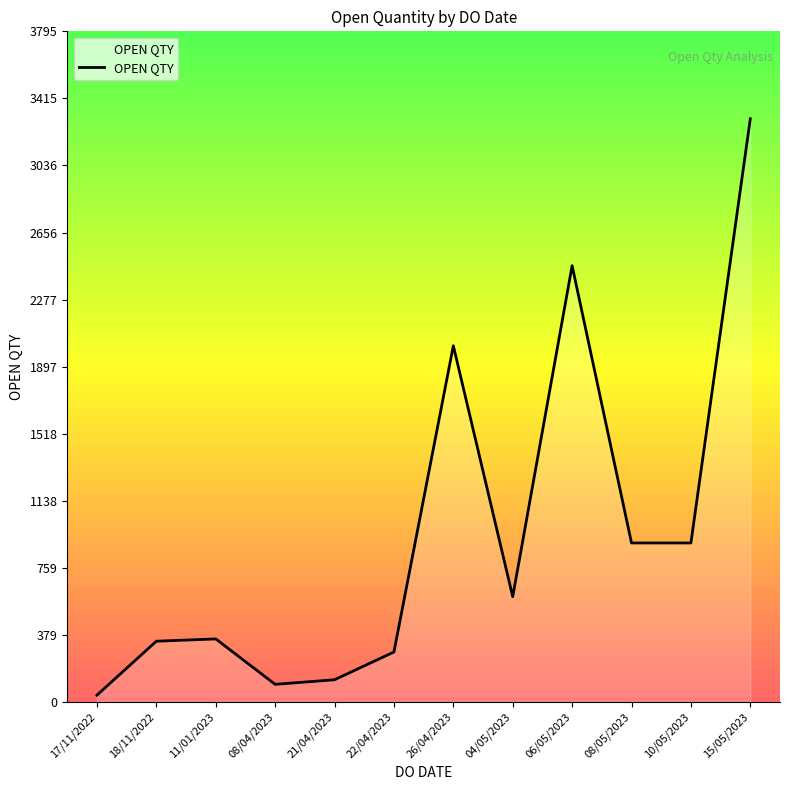

What is the difference between the maximum and minimum values?

3261